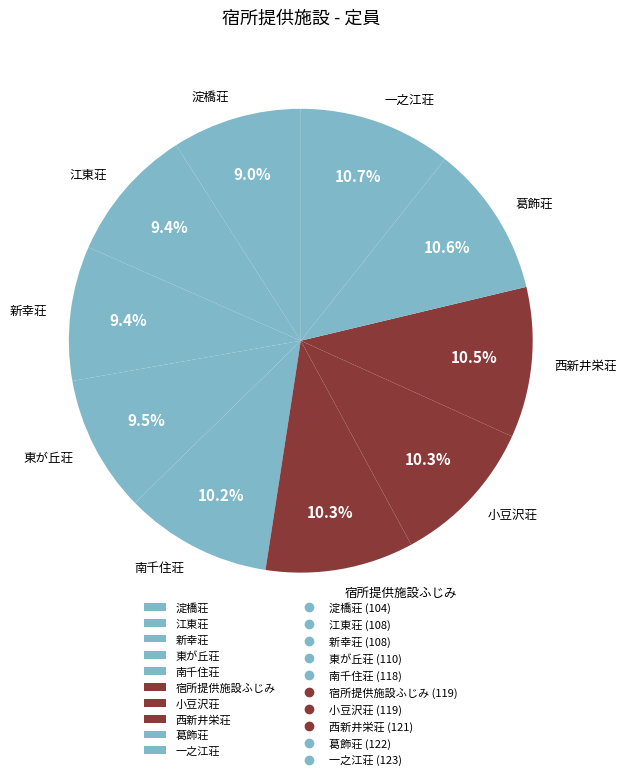

What is the ratio of the value at 宿所提供施設ふじみ to the value at 葛飾荘?

1.0